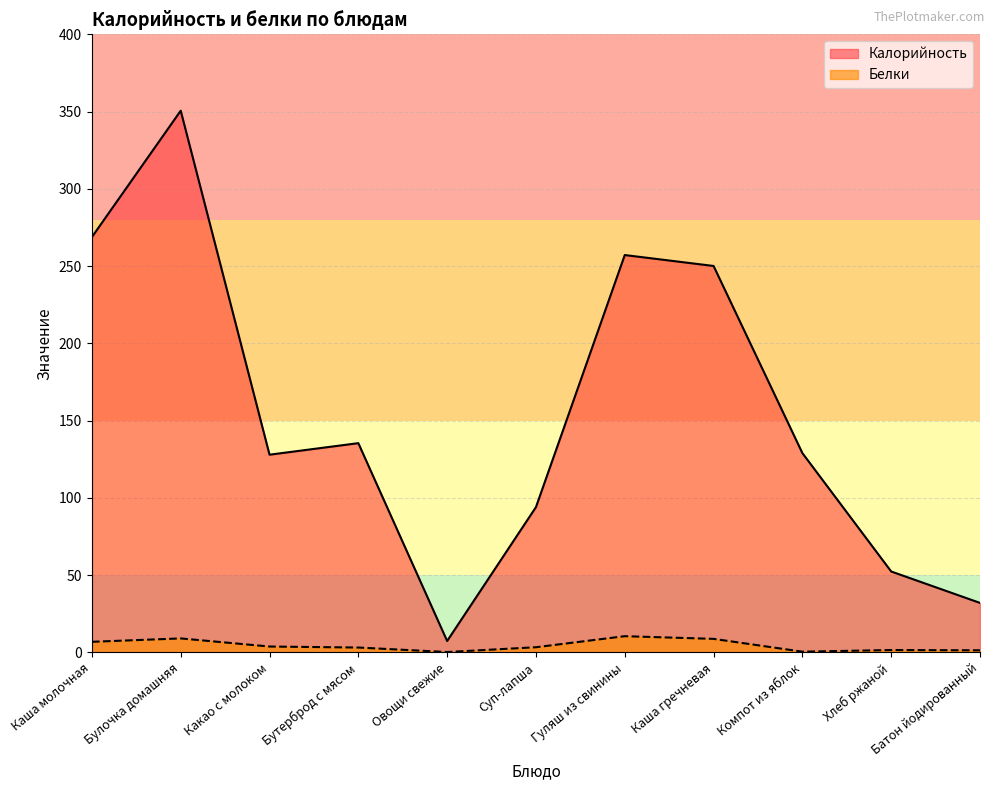

True or false: Калорийность and Белки intersect in this chart.

False